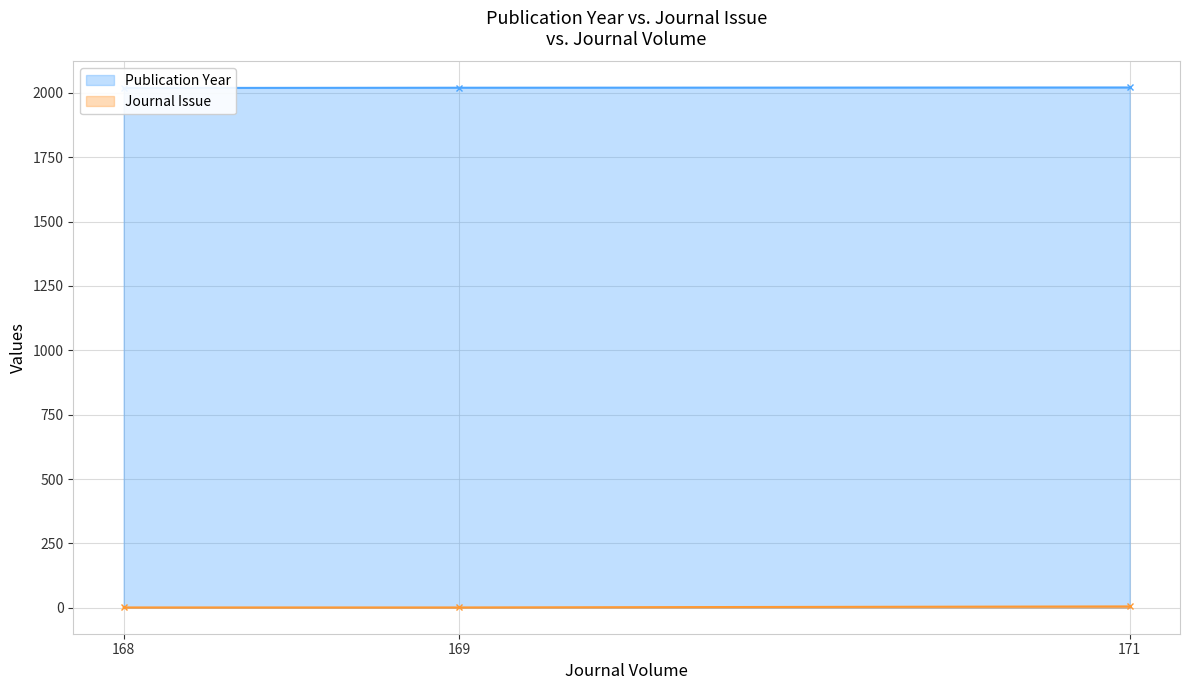

What value does the data have at 169?

2020